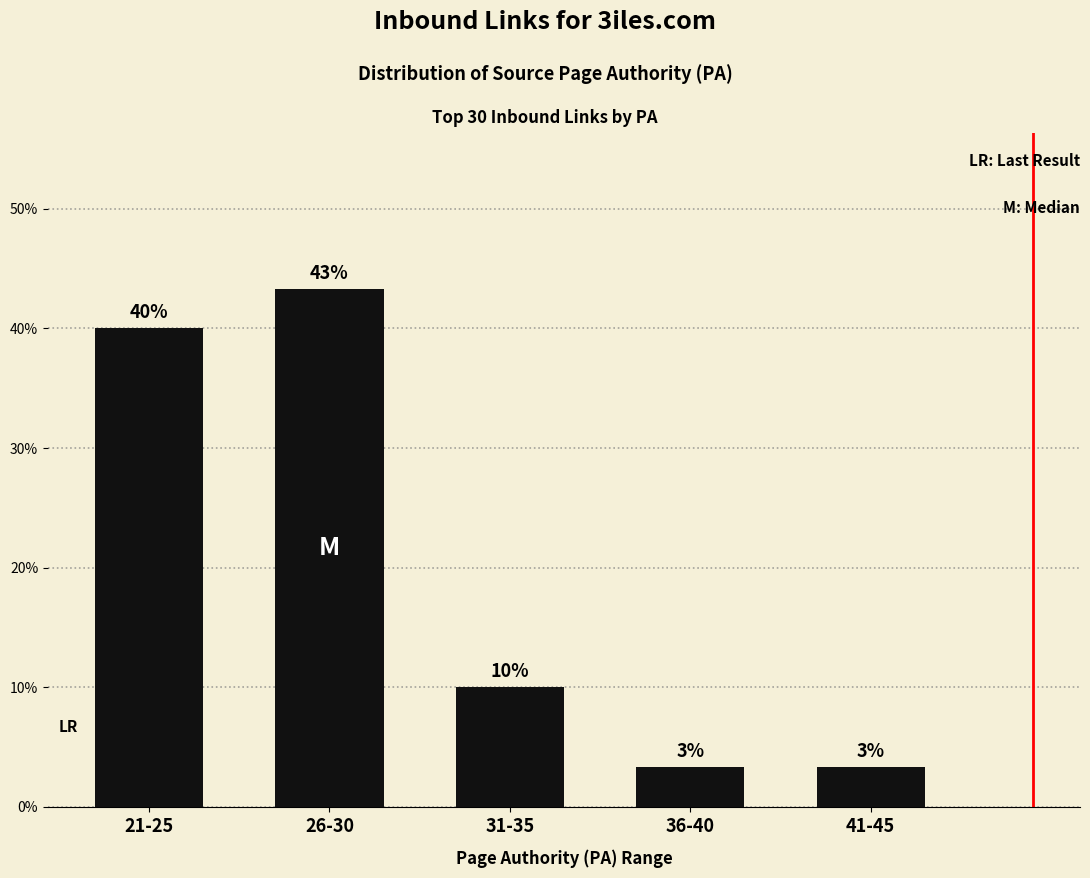

List the labels in order of value, largest first.

26-30, 21-25, 31-35, 36-40, 41-45